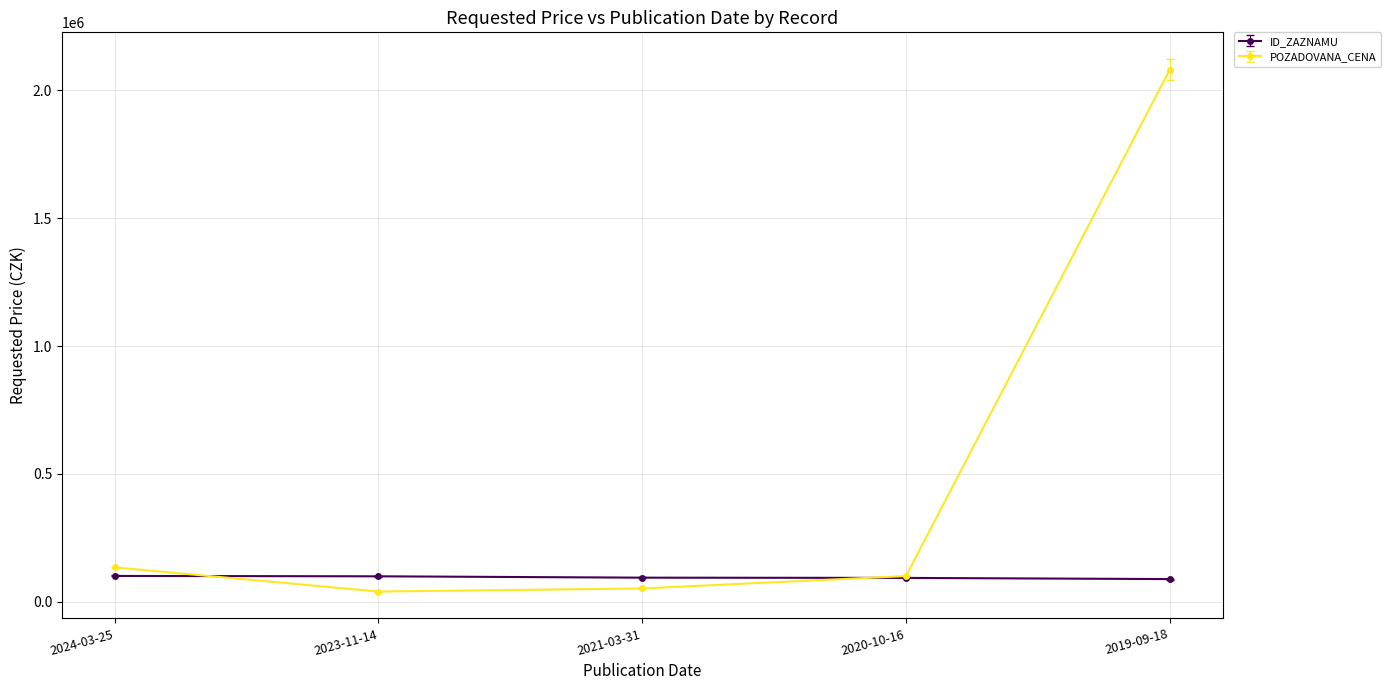

True or false: POZADOVANA_CENA has more than 1 points higher than both neighbors.

False